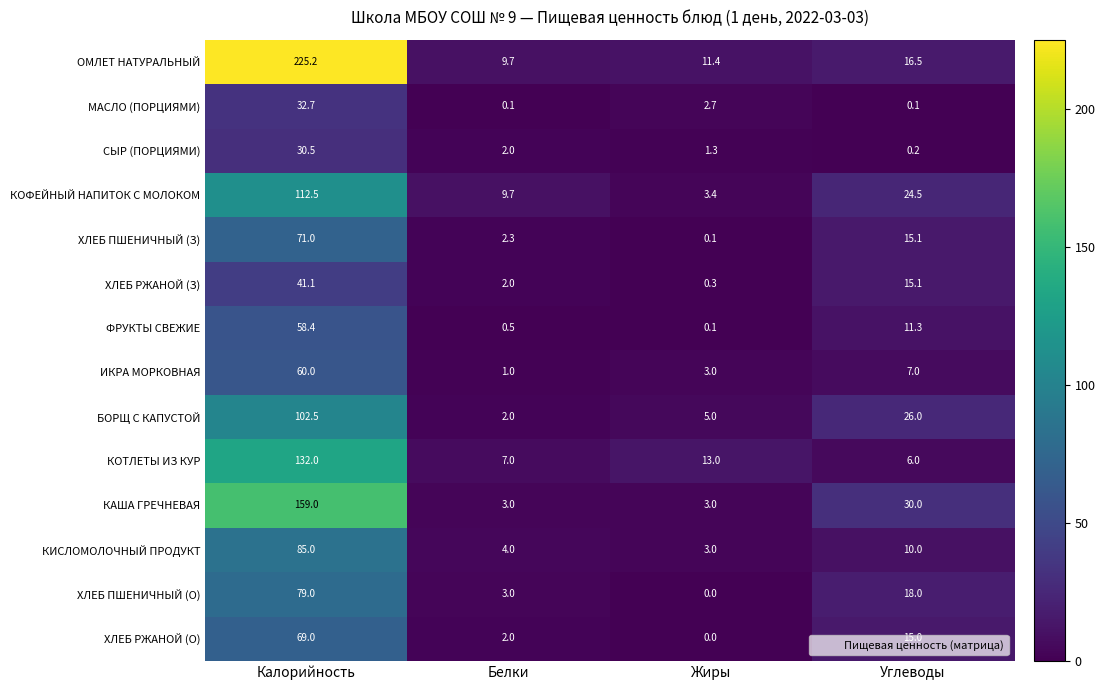

Is it true that СЫР (ПОРЦИЯМИ) equals 1.3 at Жиры?

True